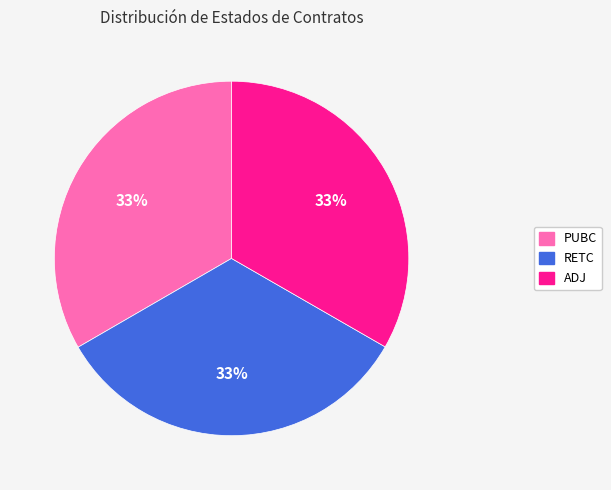

Do RETC and PUBC together represent more than half of the pie?

Yes